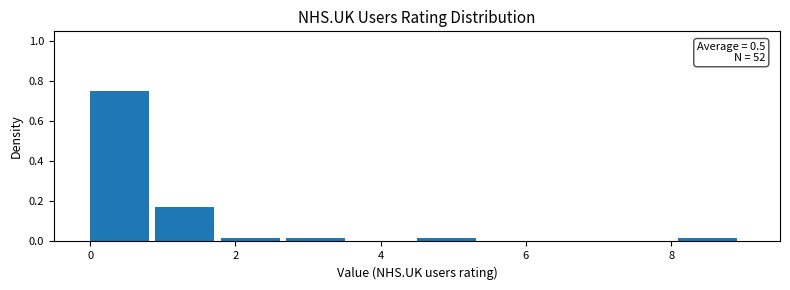

Which range on the x-axis has the tallest bar?

0.0 to 0.9